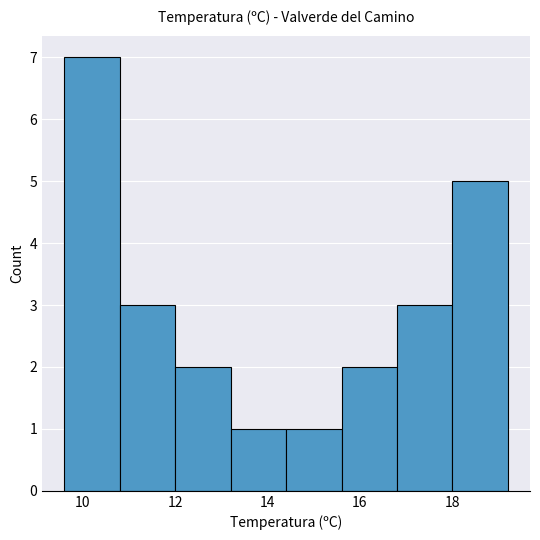

Reading left to right, transcribe this chart: for each bar, give the range it covers on the x-axis and its height. The values are not printed on the chart, so give them approximately, as read against the axis.

9.6 to 10.8: 7
10.8 to 12.0: 3
12.0 to 13.2: 2
13.2 to 14.4: 1
14.4 to 15.6: 1
15.6 to 16.8: 2
16.8 to 18.0: 3
18.0 to 19.2: 5